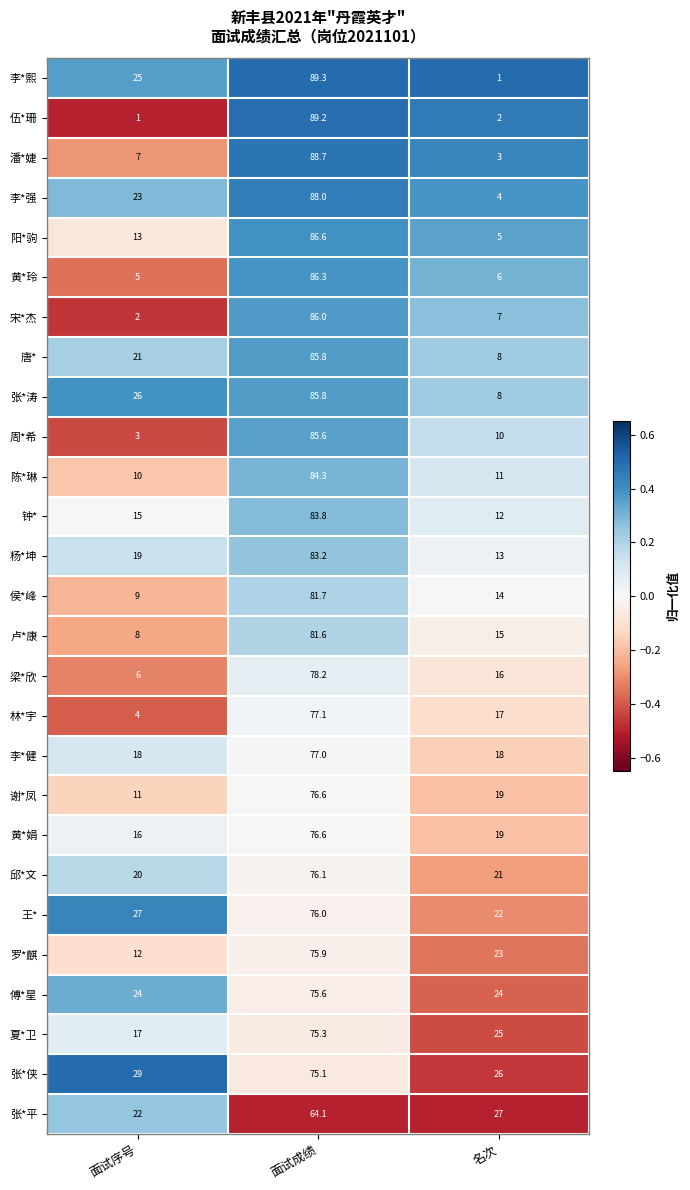

What is the spread (max minus min) of values at 面试序号?

28.0